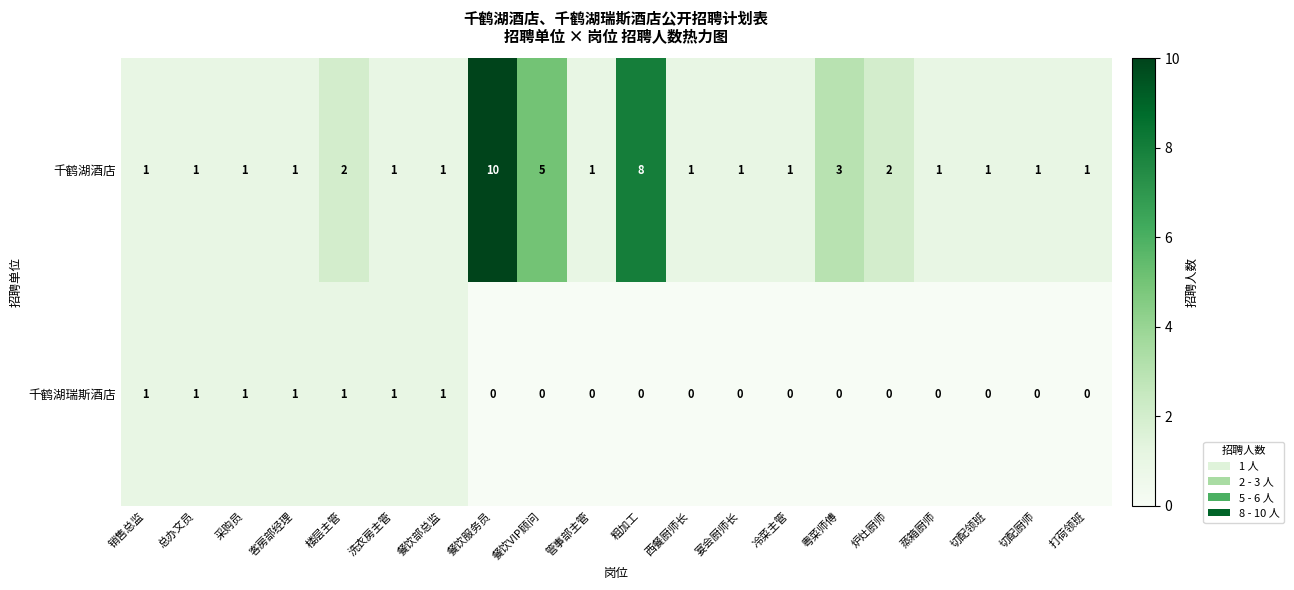

Is it true that 千鹤湖酒店 equals 1 at 蒸箱厨师?

True